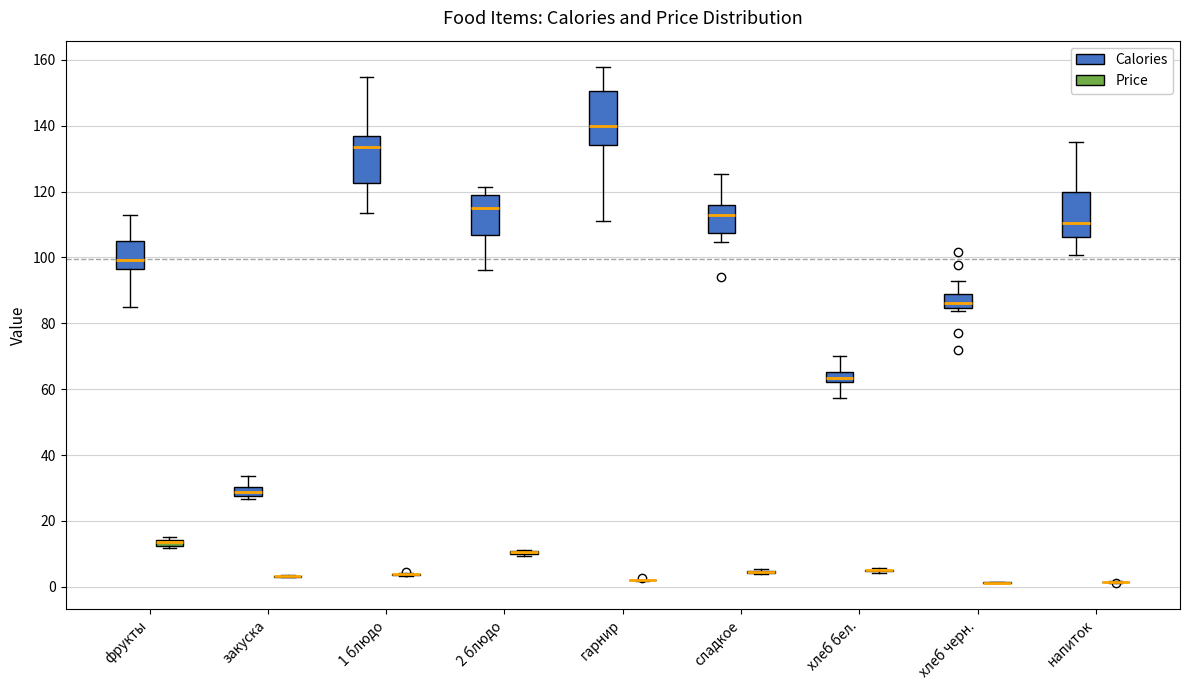

Which box is the tallest, from its lower edge to its upper edge?

гарнир (Calories)